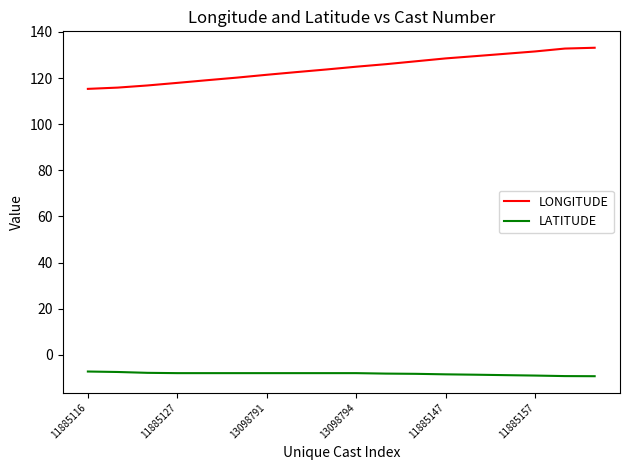

What is the smallest value displayed?

-9.3